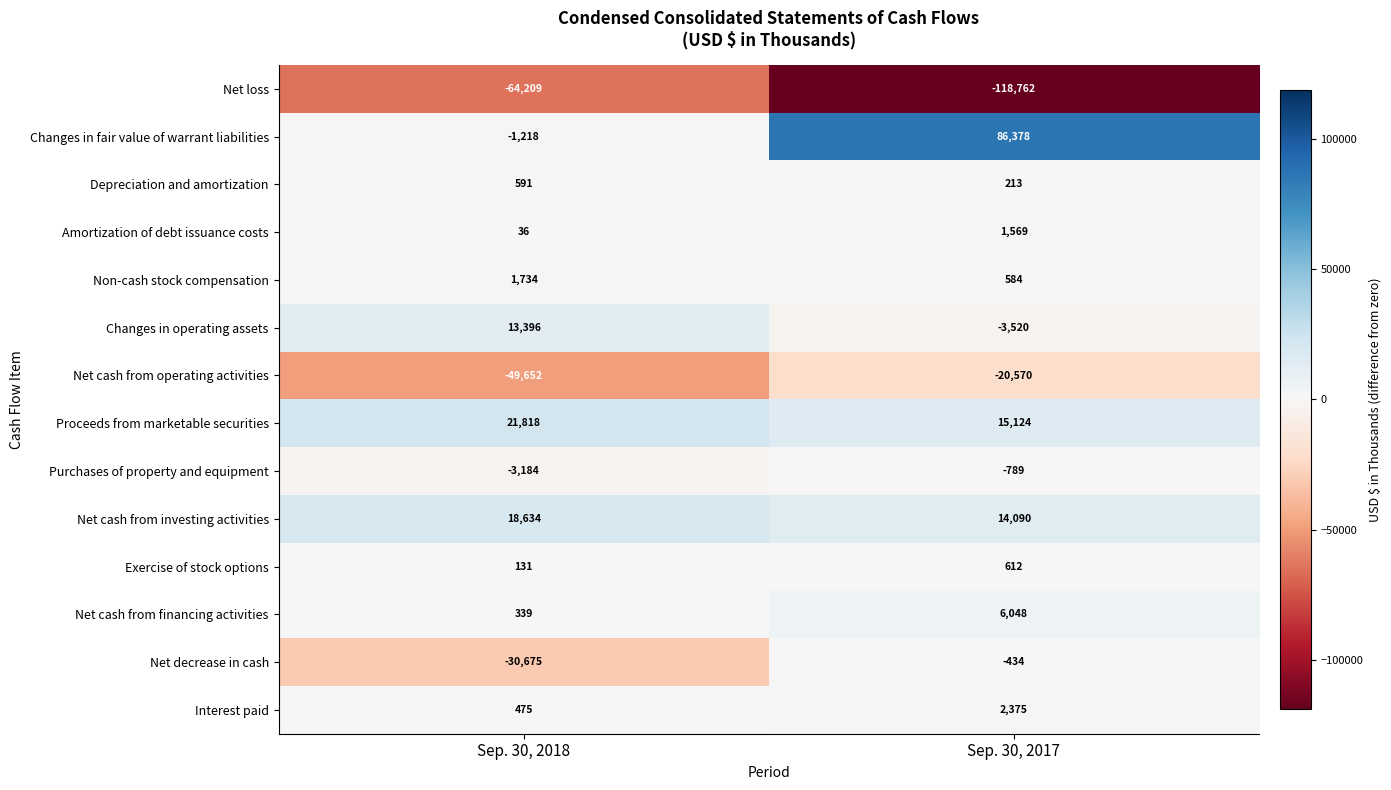

Reading right to left, what are all the values shown in this chart?

Net loss: -118762	-64209
Changes in fair value of warrant liabilities: 86378	-1218
Depreciation and amortization: 213	591
Amortization of debt issuance costs: 1569	36
Non-cash stock compensation: 584	1734
Changes in operating assets: -3520	13396
Net cash from operating activities: -20570	-49652
Proceeds from marketable securities: 15124	21818
Purchases of property and equipment: -789	-3184
Net cash from investing activities: 14090	18634
Exercise of stock options: 612	131
Net cash from financing activities: 6048	339
Net decrease in cash: -434	-30675
Interest paid: 2375	475